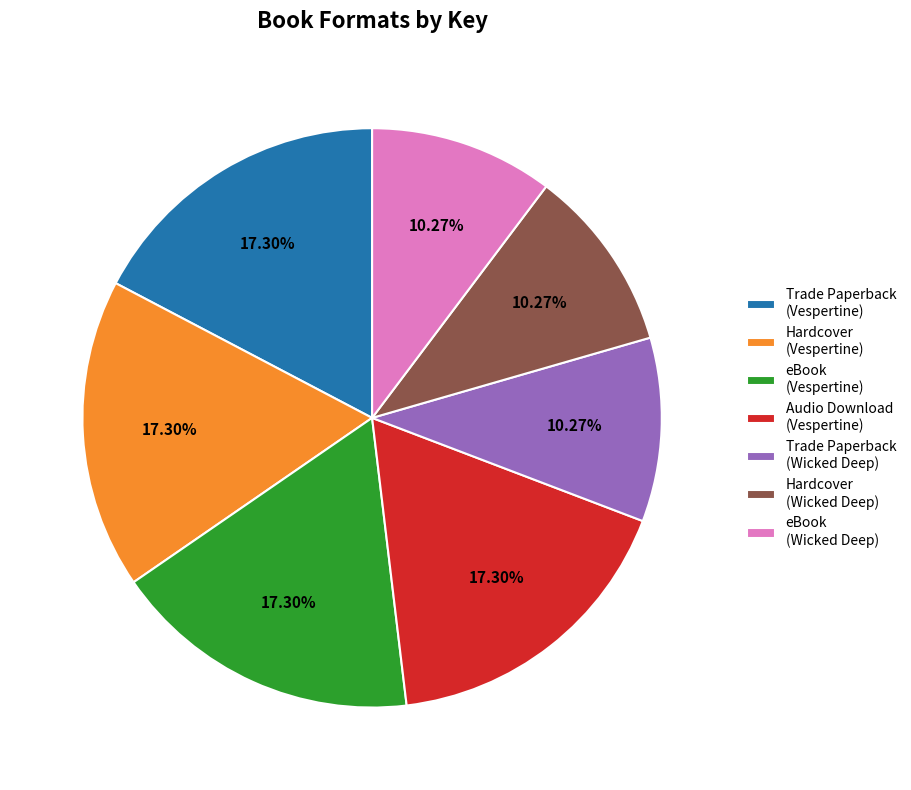

To the nearest percent, what is the difference between the largest and smallest slice percentages?

7%